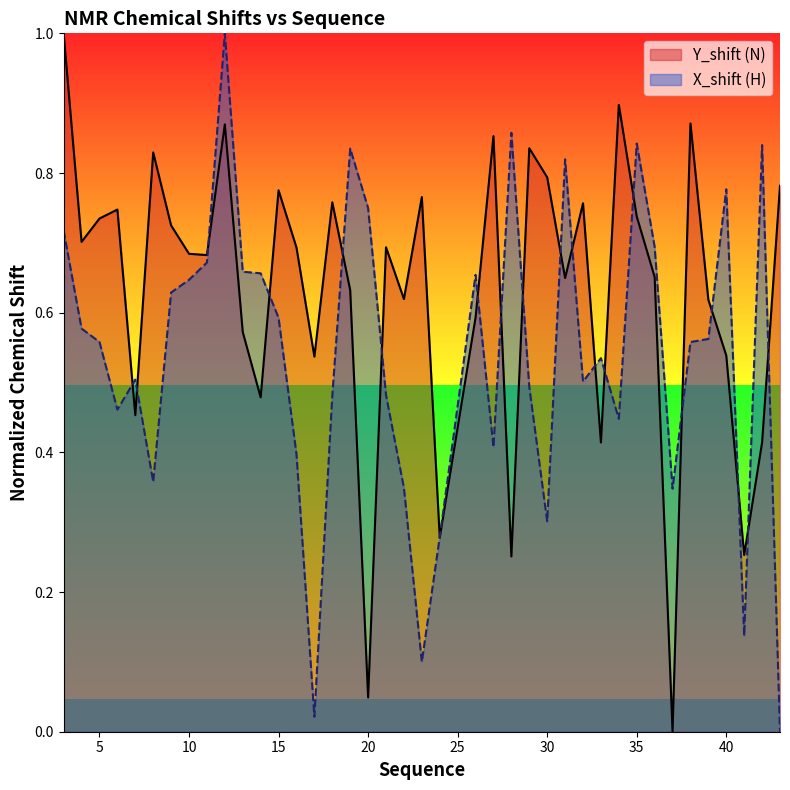

How many intersections are there between X_shift and Y_shift?

20